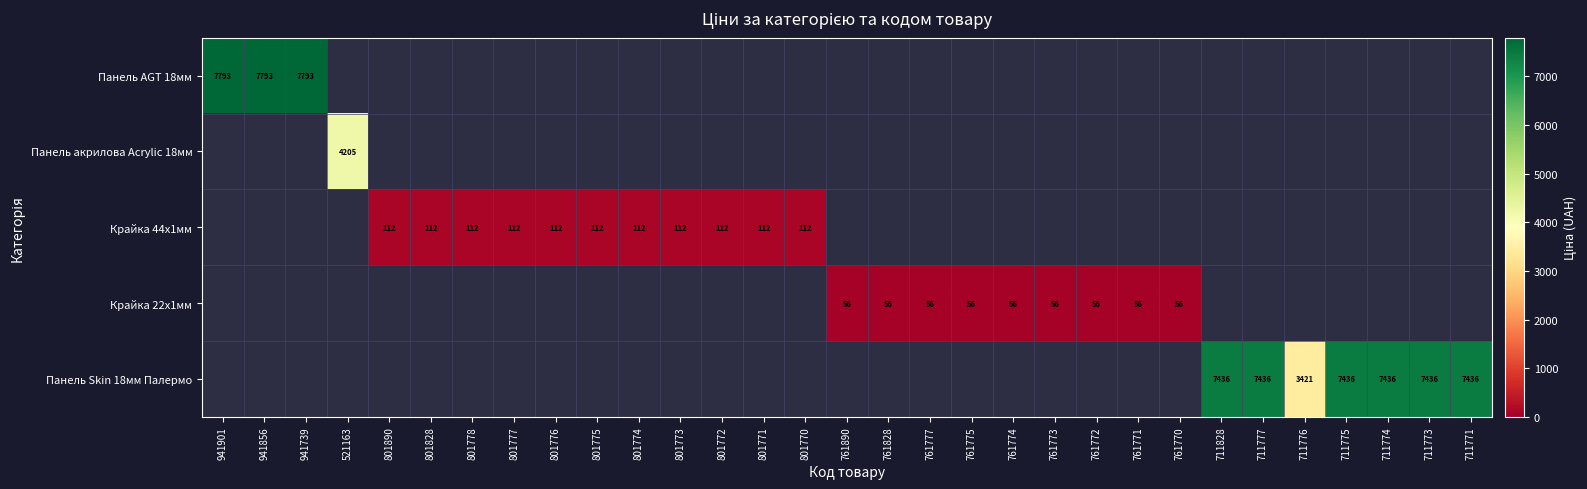

The Панель AGT 18мм series shows 7793 at 941901. True or false?

True